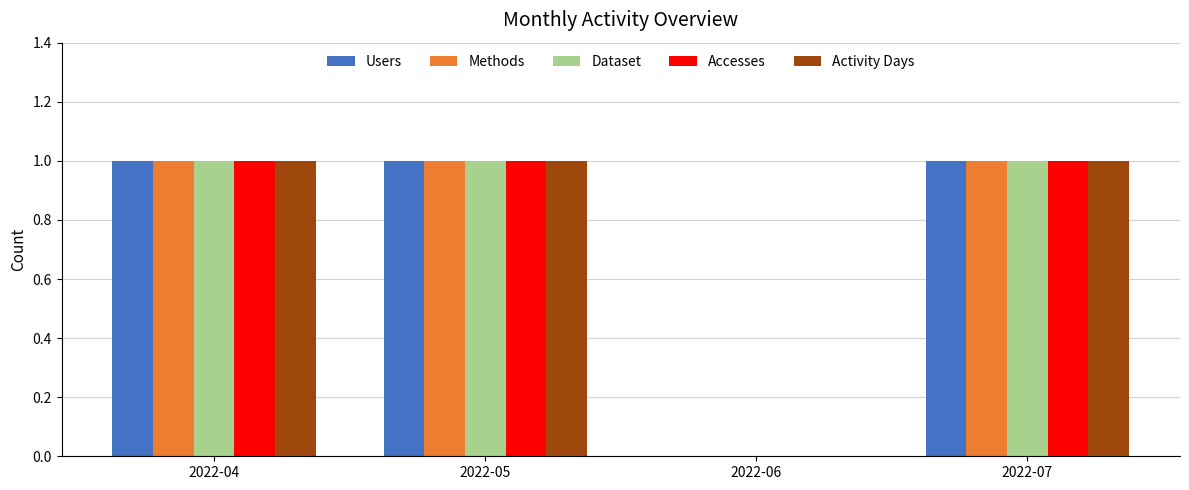

Is the value of Dataset at 2022-07 greater than the value of Accesses at 2022-06?

Yes